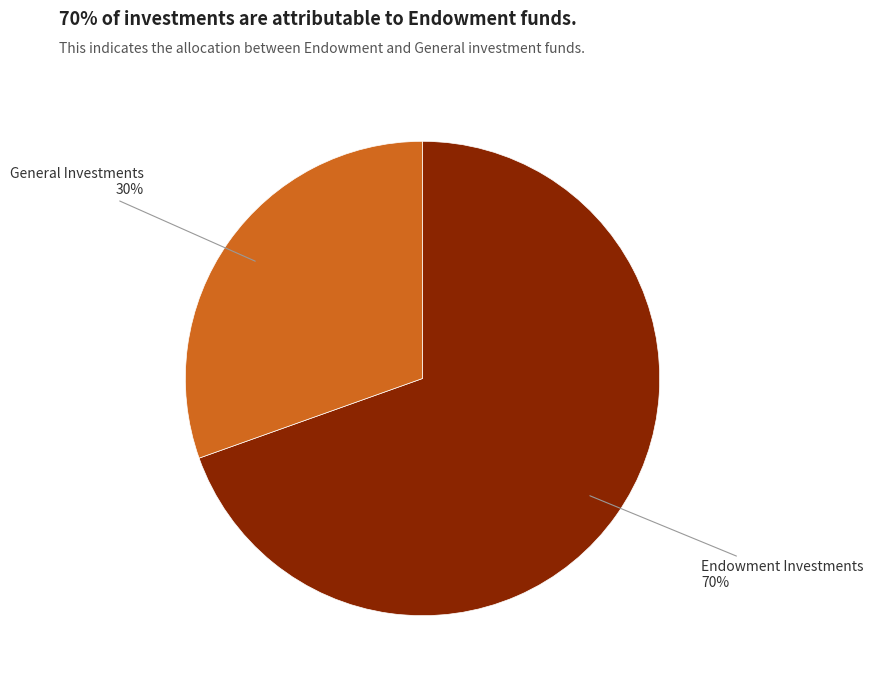

Is there a majority slice in this chart?

Yes